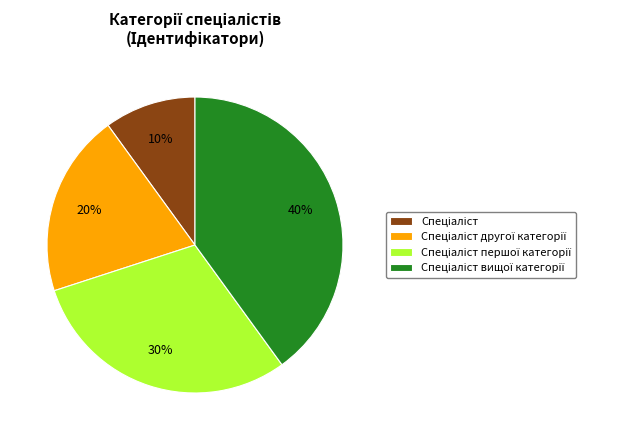

Does any single category account for the majority?

No